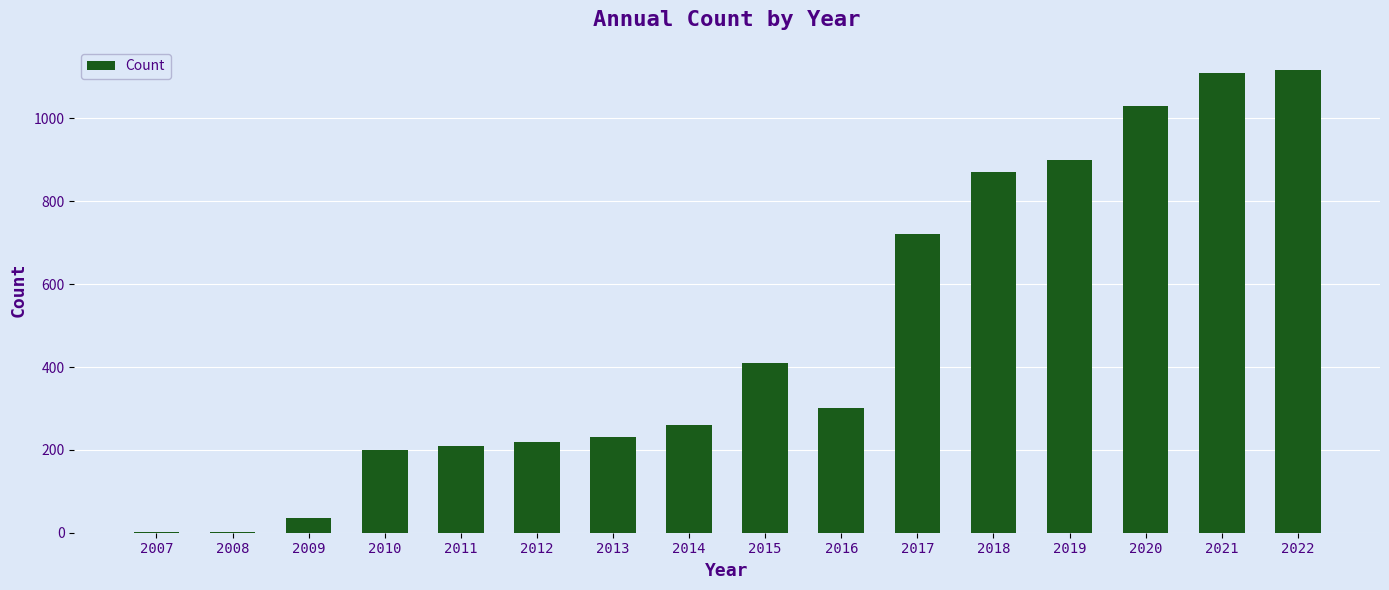

What is the difference between the values at 2019 and 2011?

690